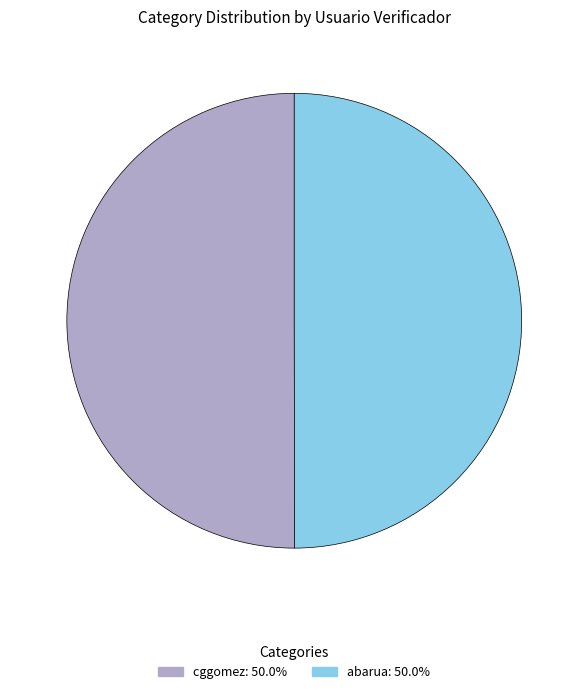

The abarua slice represents 42% of the pie. True or false?

False